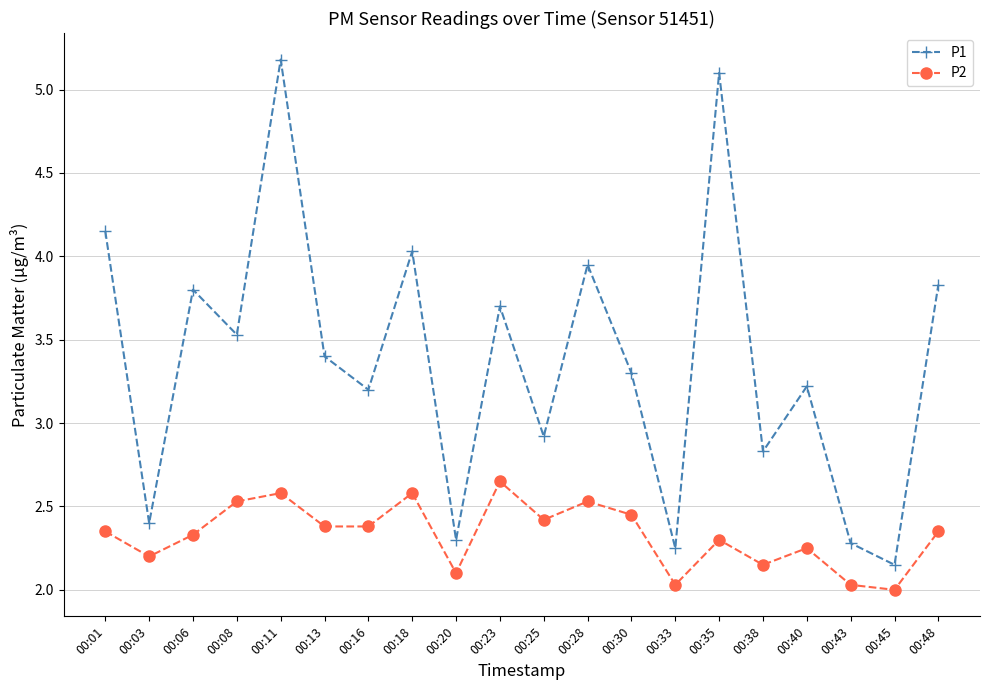

What is the value of the P1 point at the 16th from the left?

2.8